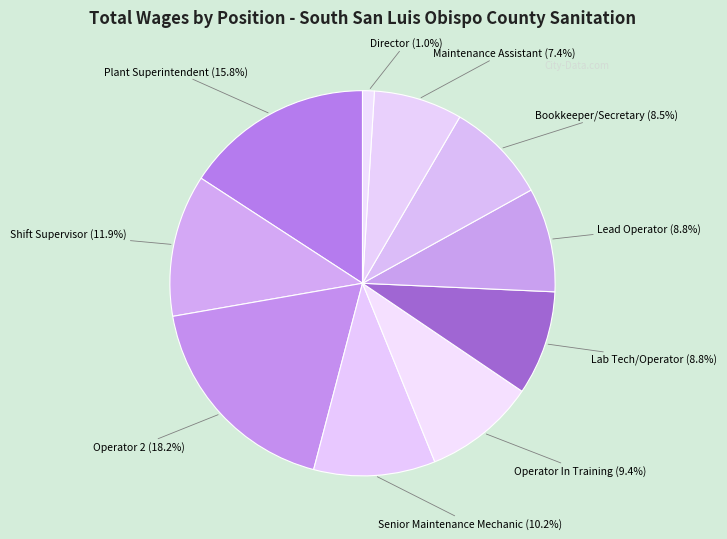

True or false: Operator In Training accounts for 9% of the total.

True